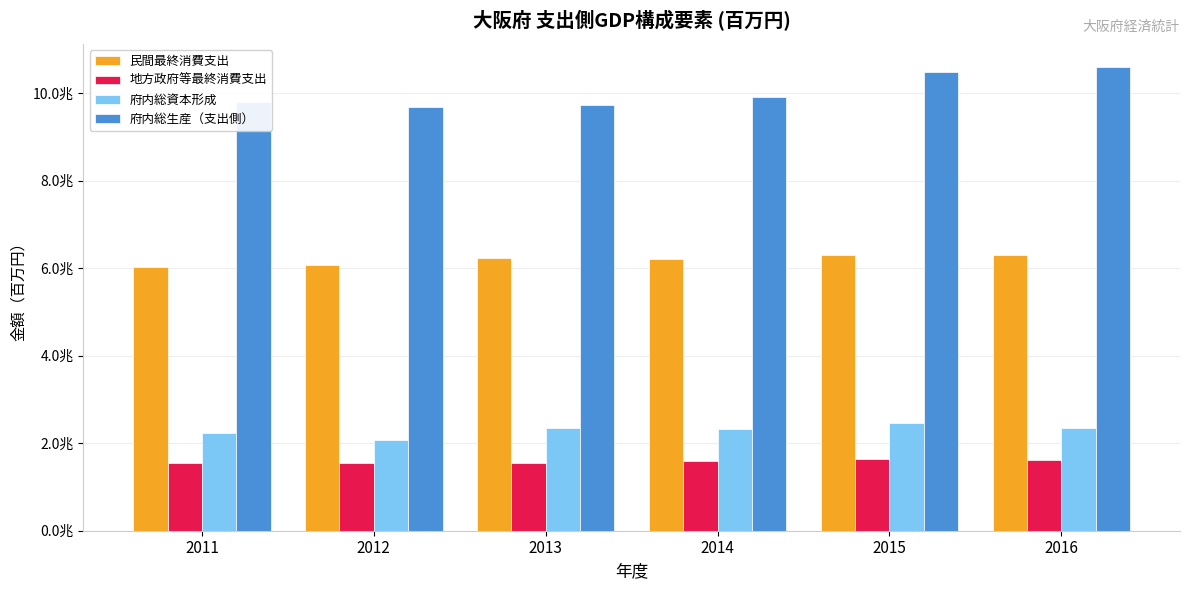

What is the minimum value for 府内総生産（支出側）?

9686959